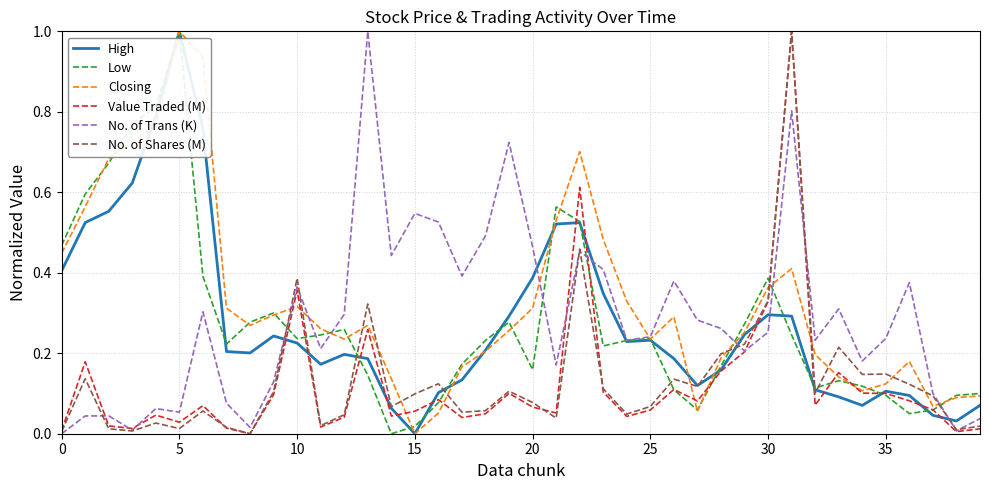

Which series has the largest total across all categories?

Closing